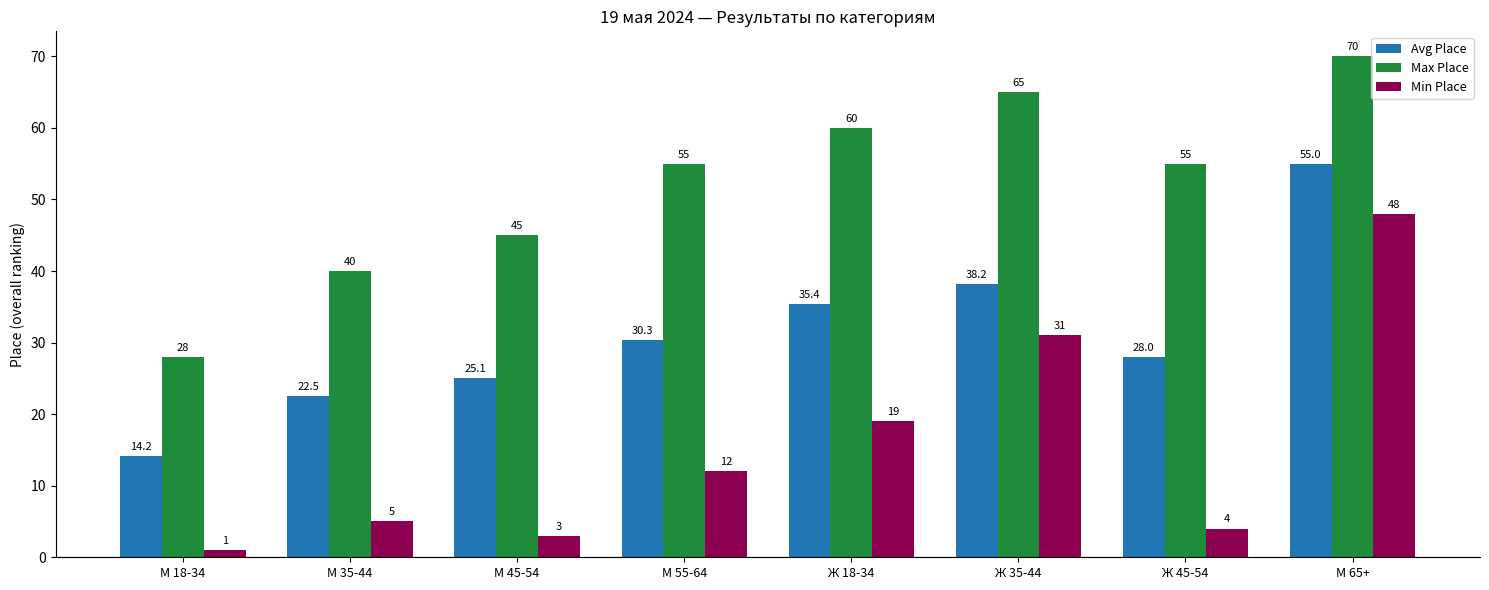

Reading right to left, what are all the values shown in this chart?

Avg Place: М 65+=55.0	Ж 45-54=28.0	Ж 35-44=38.2	Ж 18-34=35.4	М 55-64=30.3	М 45-54=25.1	М 35-44=22.5	М 18-34=14.2
Max Place: М 65+=70.0	Ж 45-54=55.0	Ж 35-44=65.0	Ж 18-34=60.0	М 55-64=55.0	М 45-54=45.0	М 35-44=40.0	М 18-34=28.0
Min Place: М 65+=48.0	Ж 45-54=4.0	Ж 35-44=31.0	Ж 18-34=19.0	М 55-64=12.0	М 45-54=3.0	М 35-44=5.0	М 18-34=1.0